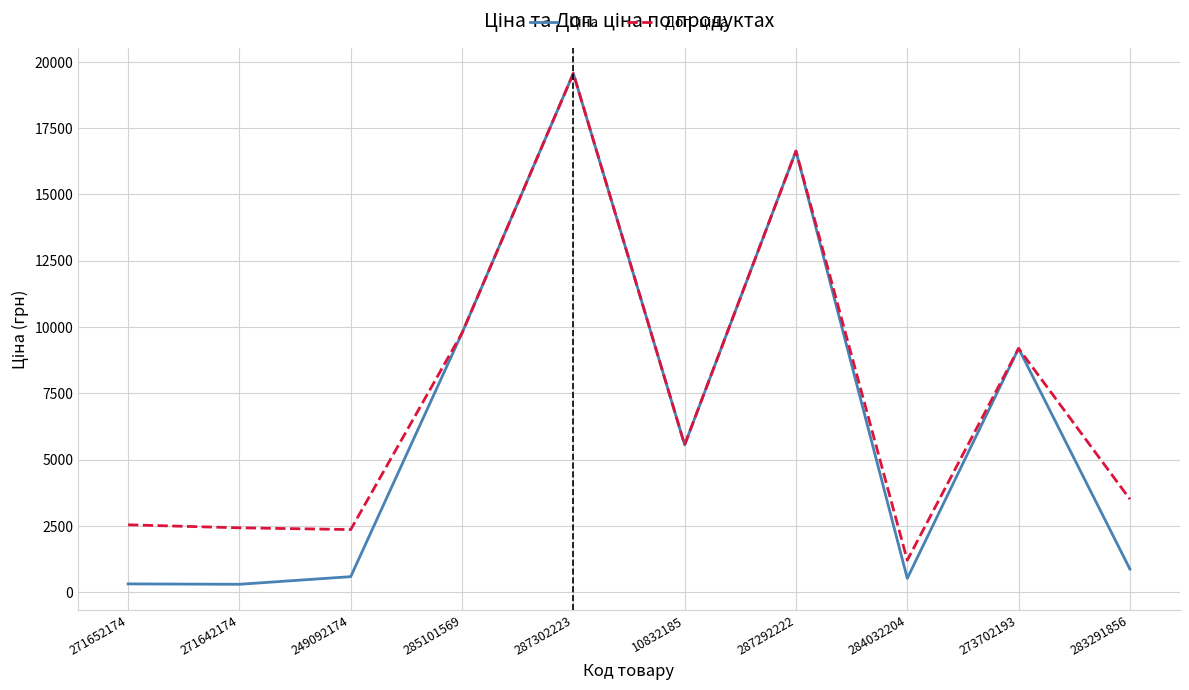

At which category is the sum across all series the highest?

287302223